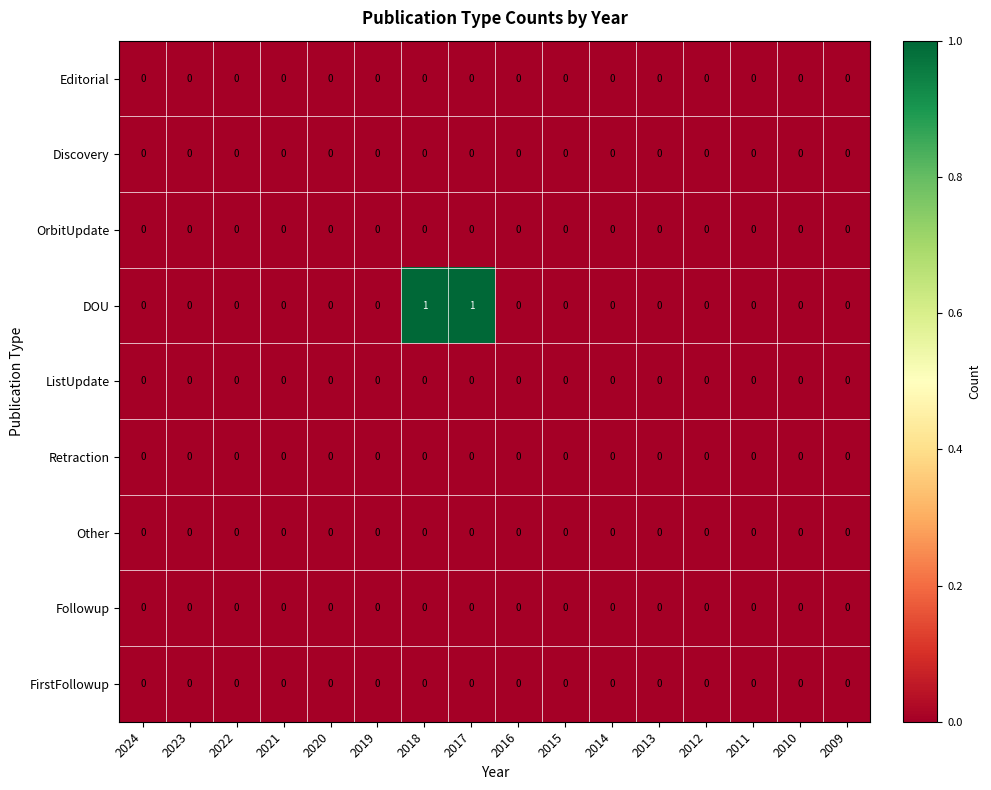

The Discovery series shows 0 at 2022. True or false?

True